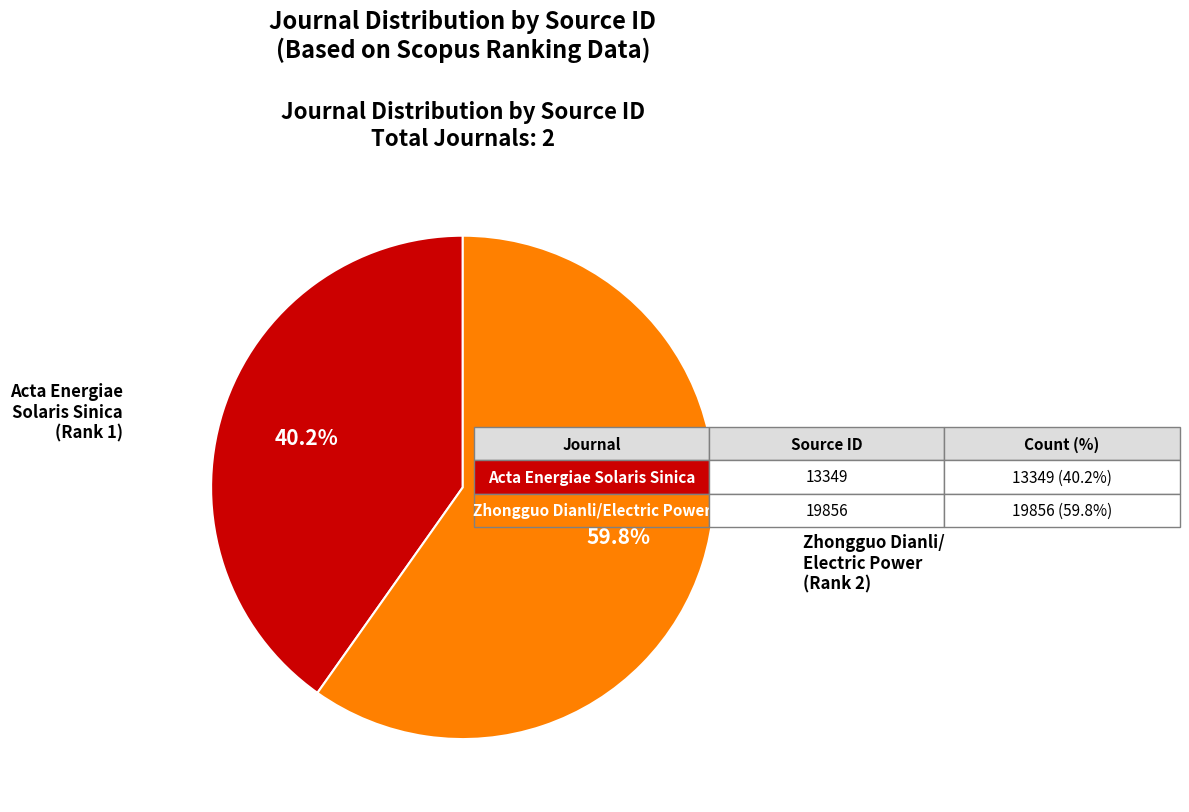

Does any single category account for the majority?

Yes